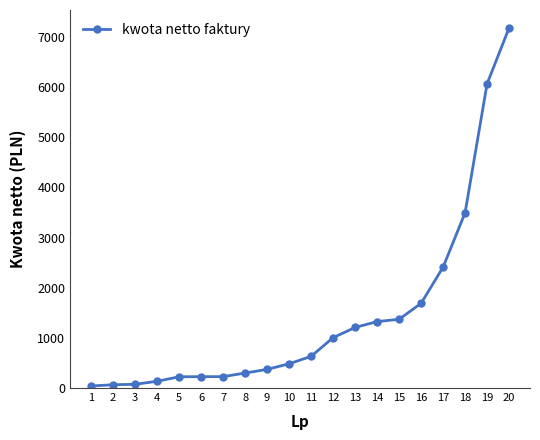

Is it true that the value at 15 is 1371.0?

True